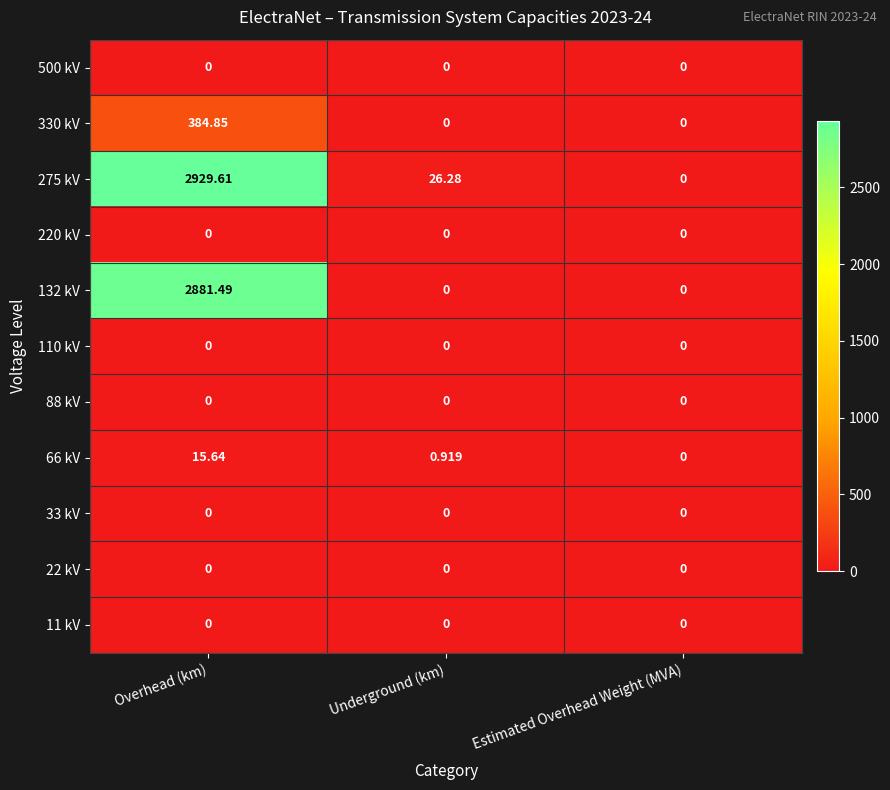

What is the greatest value displayed?

2929.6